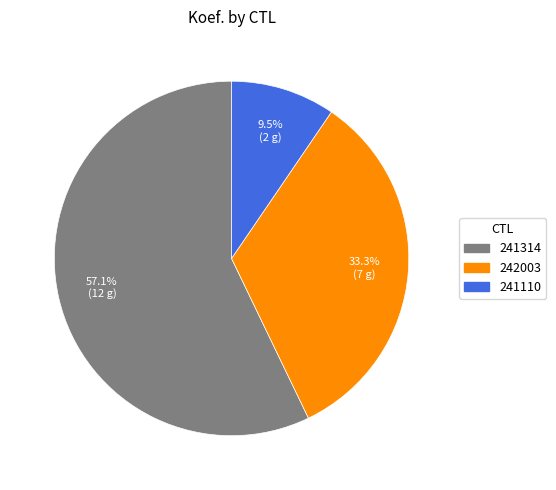

How many segments does this pie chart have?

3